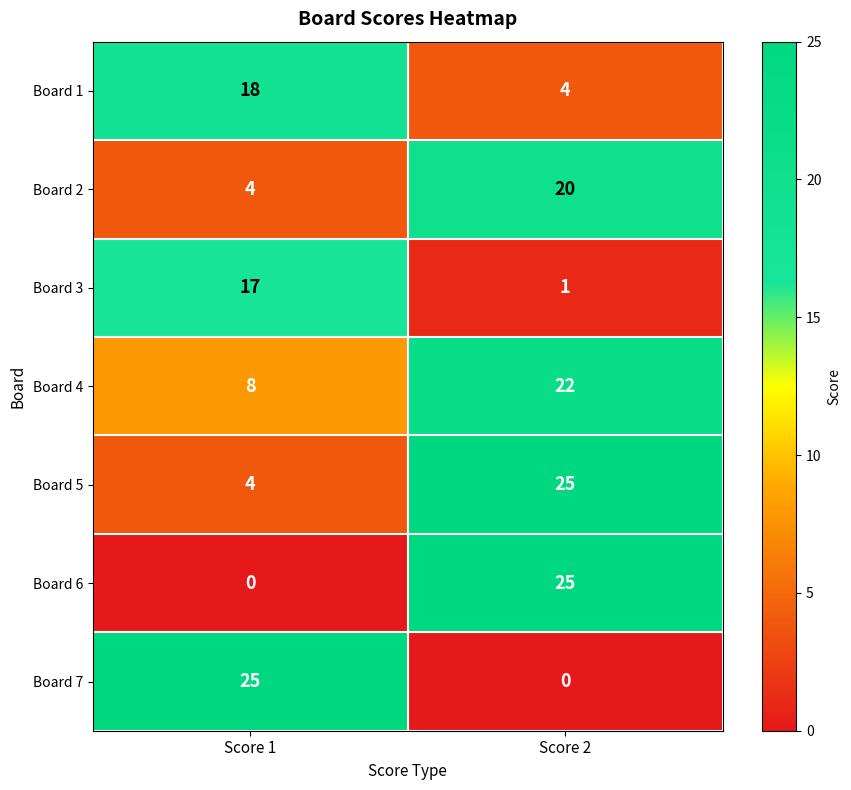

What is the highest value of the Board 3 series?

17